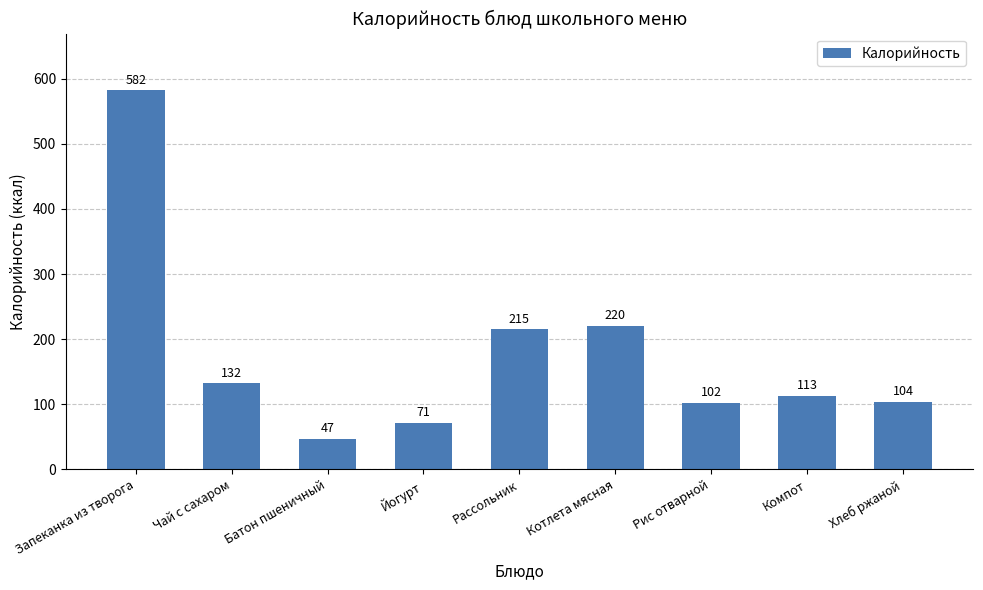

Is it true that the value at Батон пшеничный is 47?

True